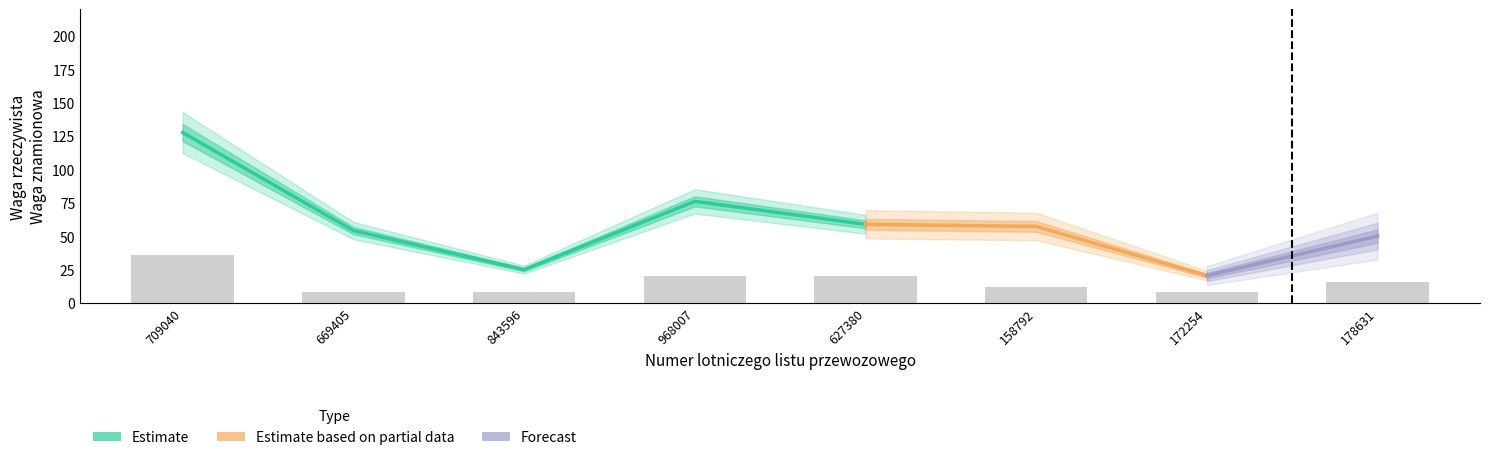

How many values in the Wartość wagi znamionowej series are below 57?

4